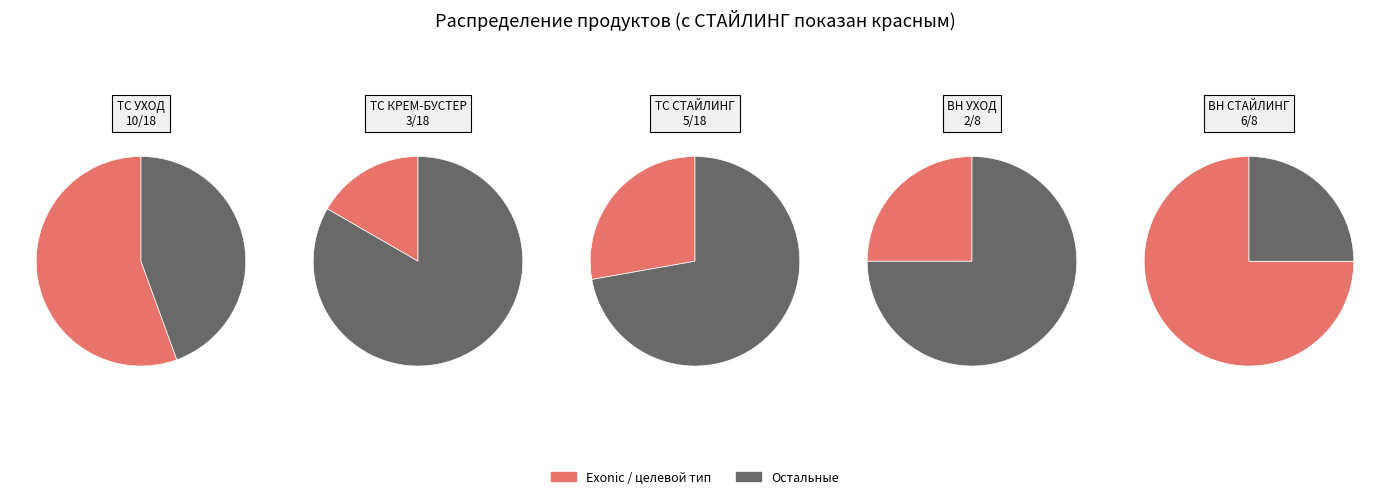

Does УХОД represent more than half of the total?

No